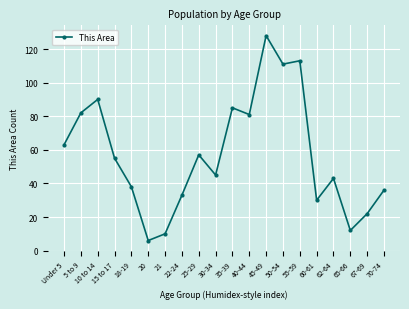

How many categories are shown in the chart?

20